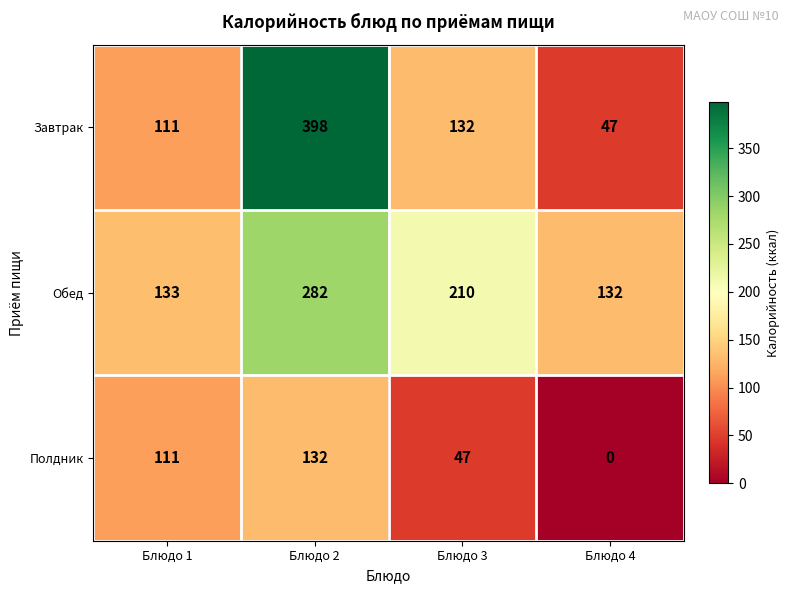

At how many categories does at least one series exceed 47?

4